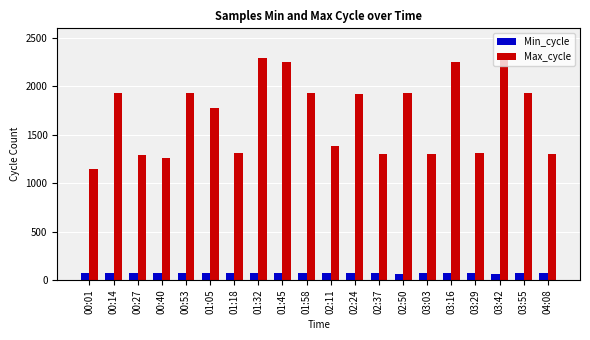

How many data points in Min_cycle are less than 67?

2